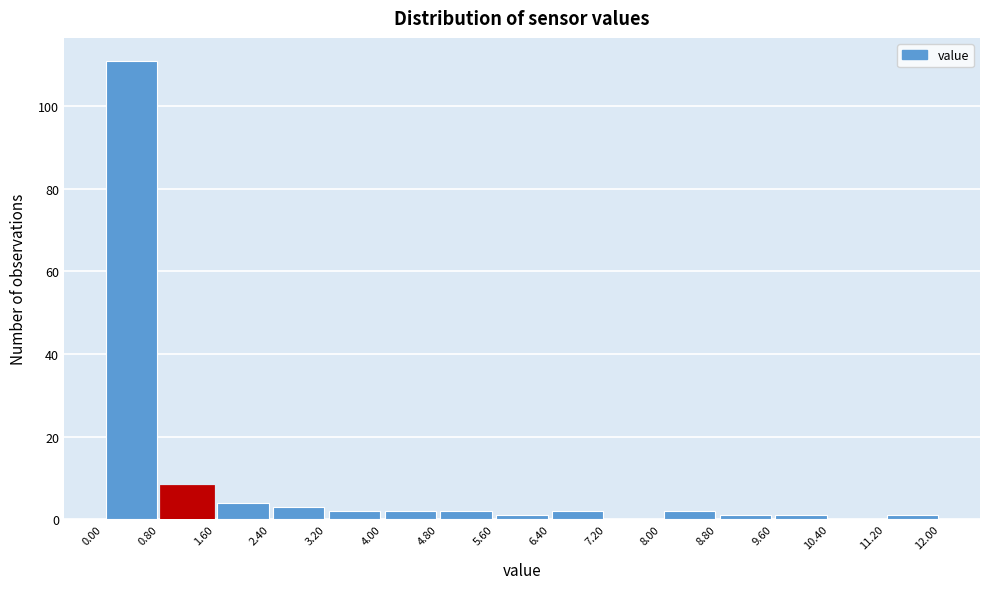

Which range on the x-axis has the tallest bar?

0.00 to 0.80